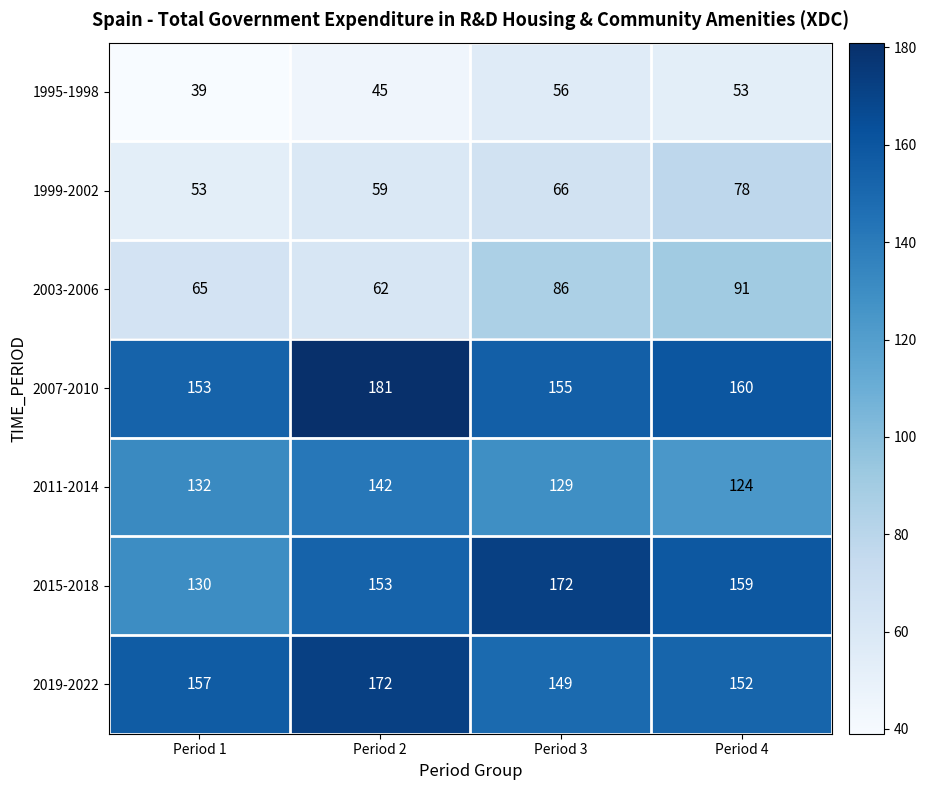

The 2015-2018 series shows 130 at Period 1. True or false?

True